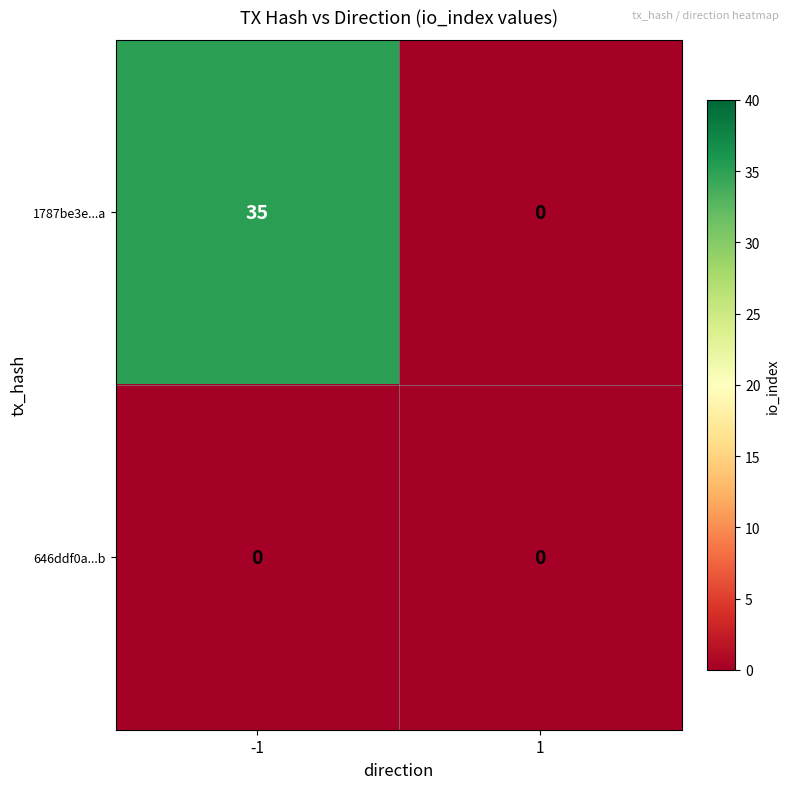

The 646ddf0a...b series shows 0 at 1. True or false?

True